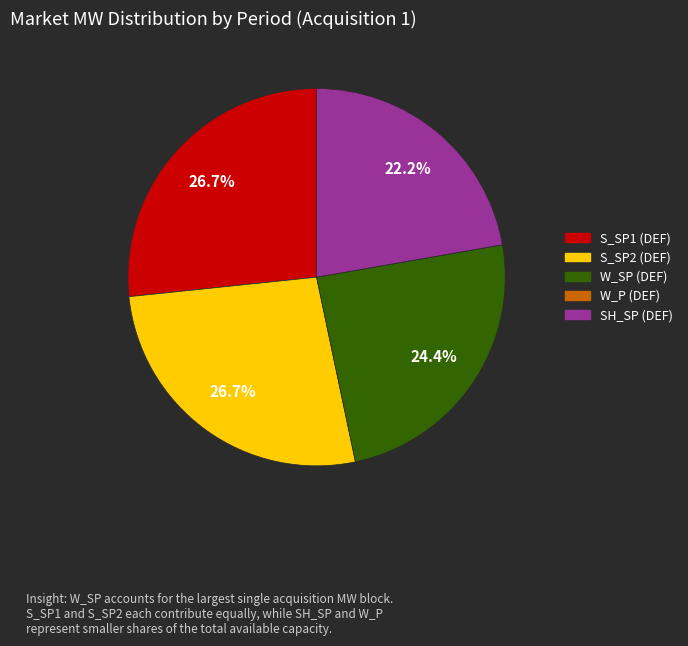

Is there any slice that represents more than half of the pie?

No